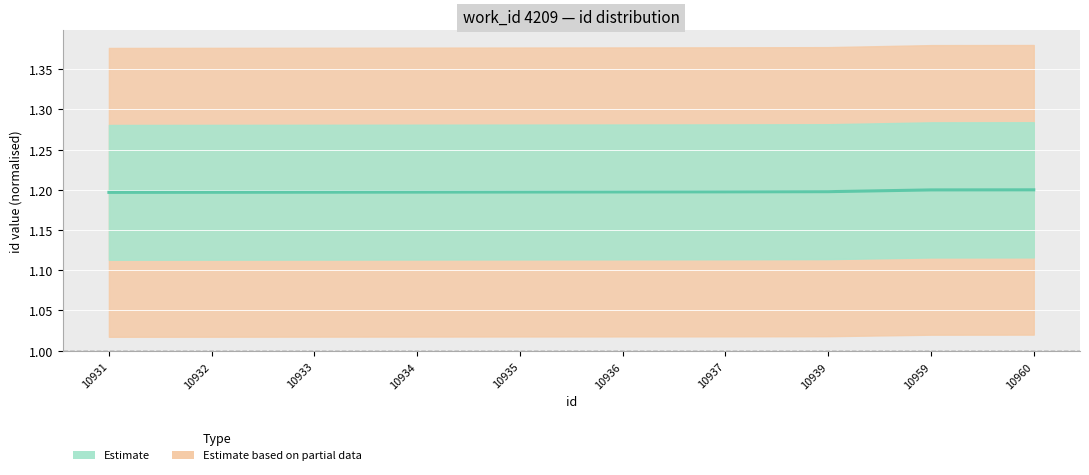

Which label corresponds to the largest value in the chart?

10960